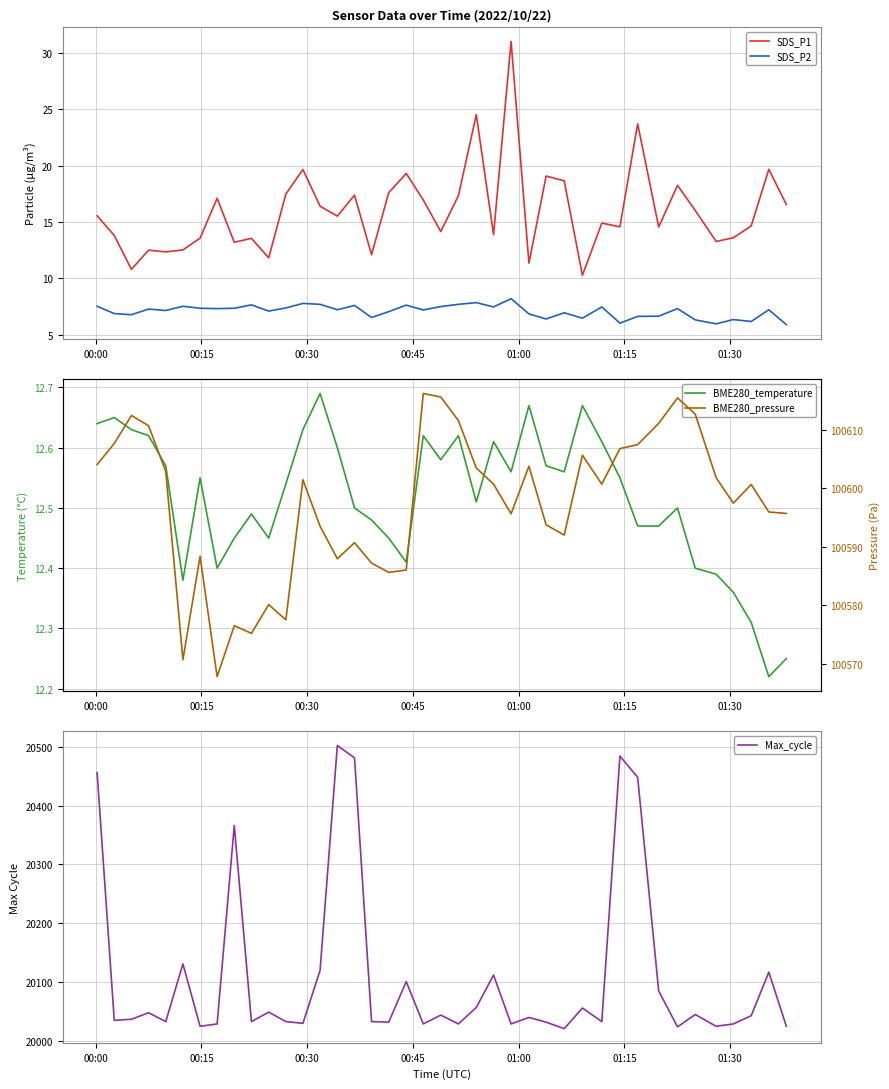

True or false: SDS_P2 and SDS_P1 cross at least once.

False